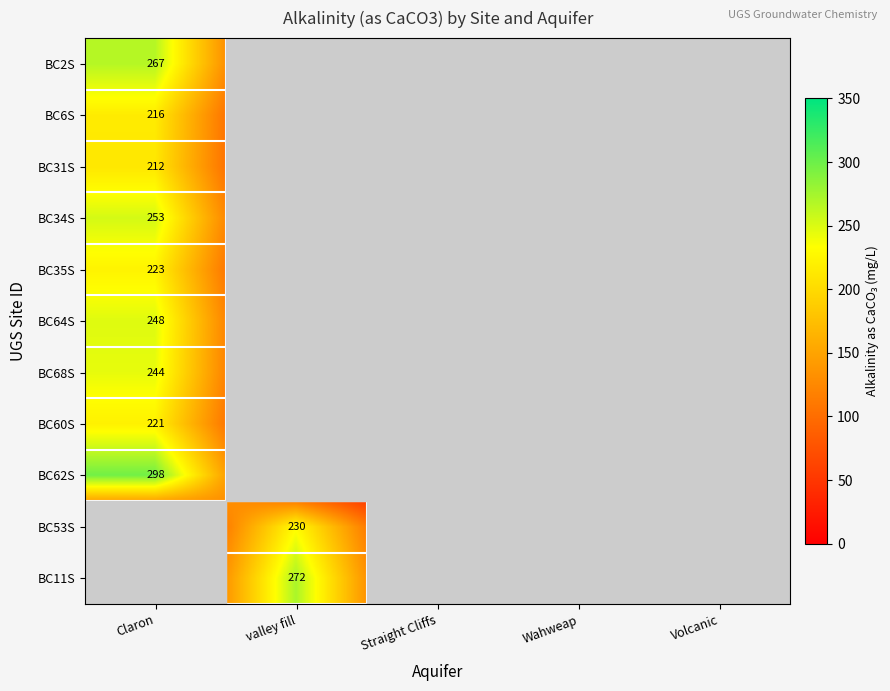

At which category is the sum across all series the highest?

Claron